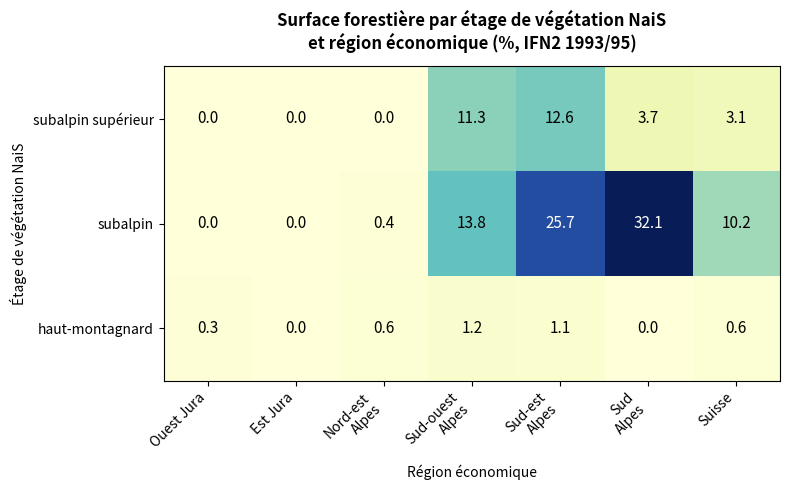

Is it true that subalpin supérieur equals 4.4 at Suisse?

False